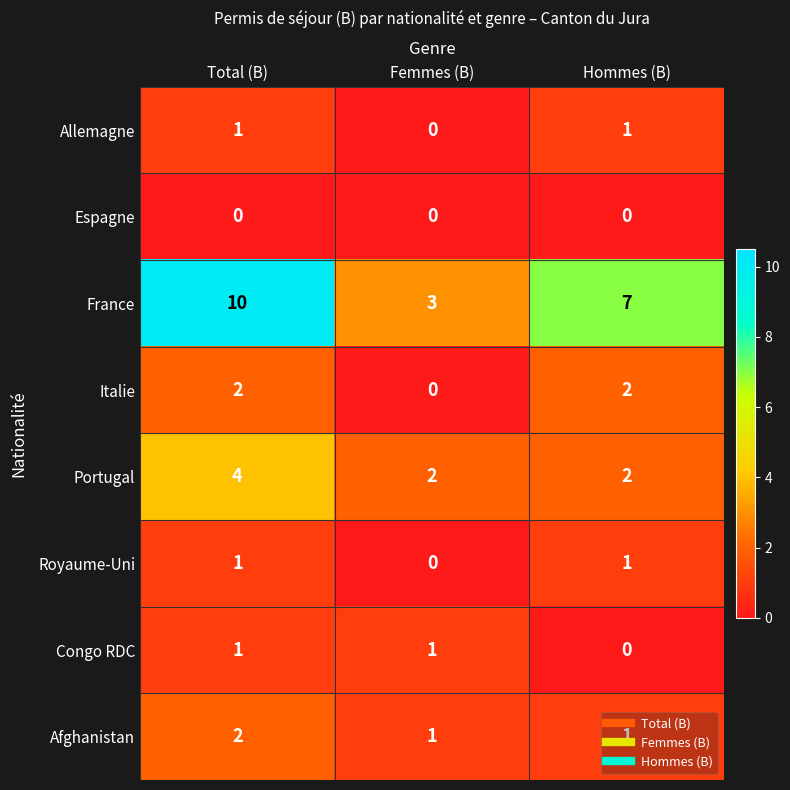

Which series has the largest range (max minus min)?

France